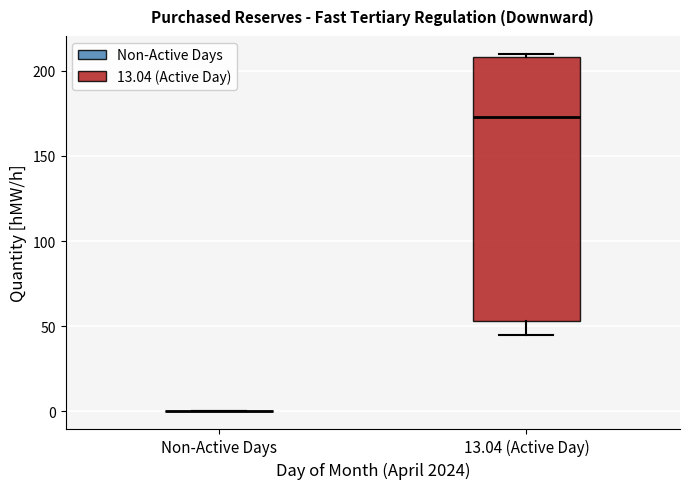

Comparing the boxes themselves (not the whiskers), which one is the tallest?

13.04 (Active Day)